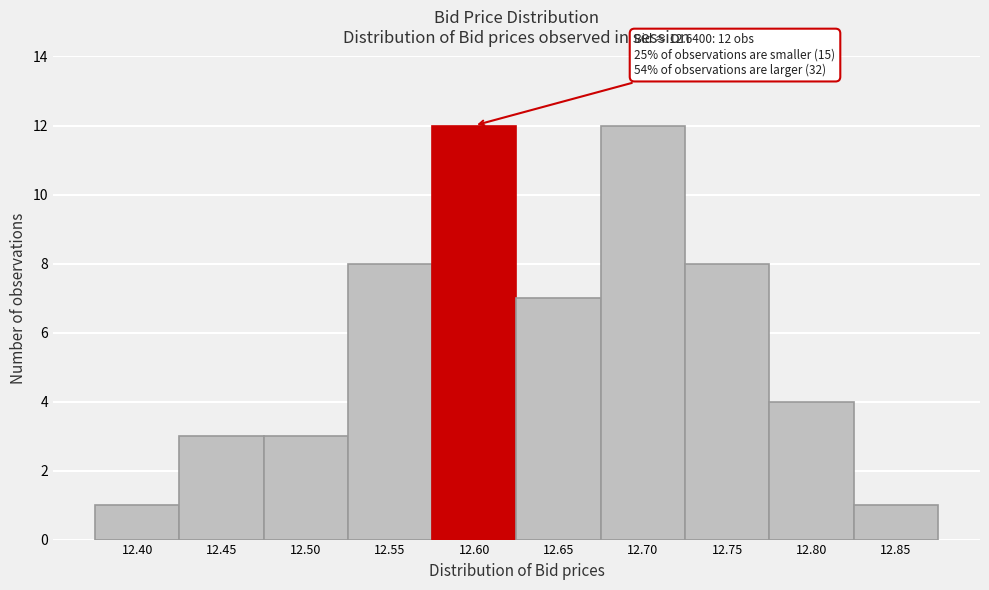

Reading left to right, extract all data points from this chart.

12.40=1	12.45=3	12.50=3	12.55=8	12.60=12	12.65=7	12.70=12	12.75=8	12.80=4	12.85=1